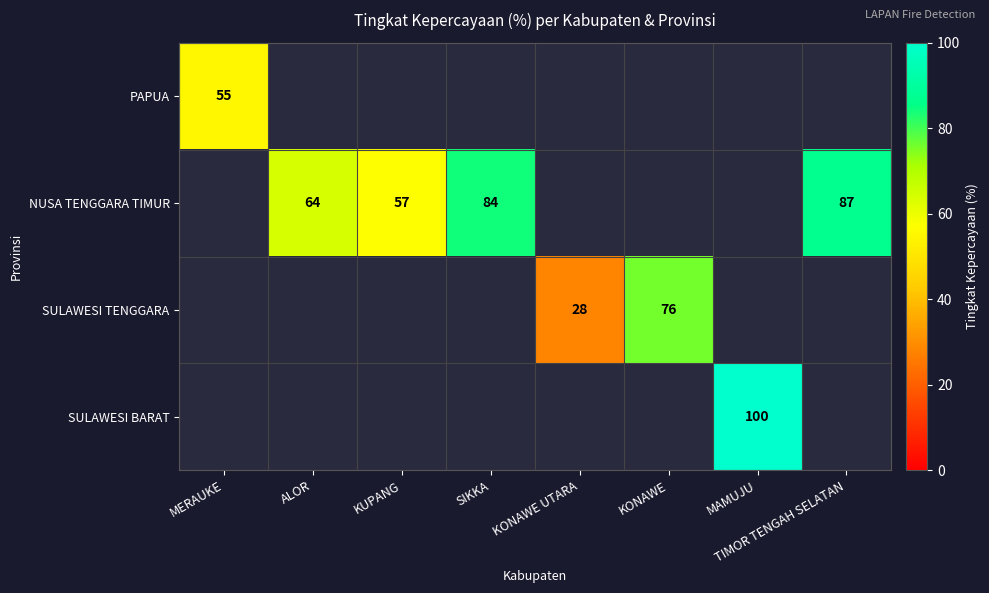

The PAPUA series shows 55 at MERAUKE. True or false?

True